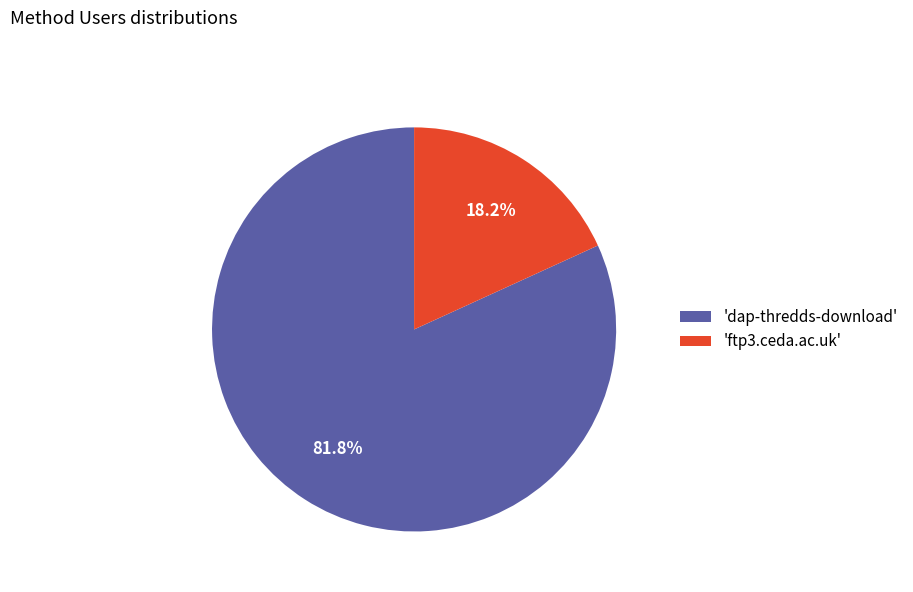

Is the sum of 'dap-thredds-download' and 'ftp3.ceda.ac.uk' greater than half?

Yes